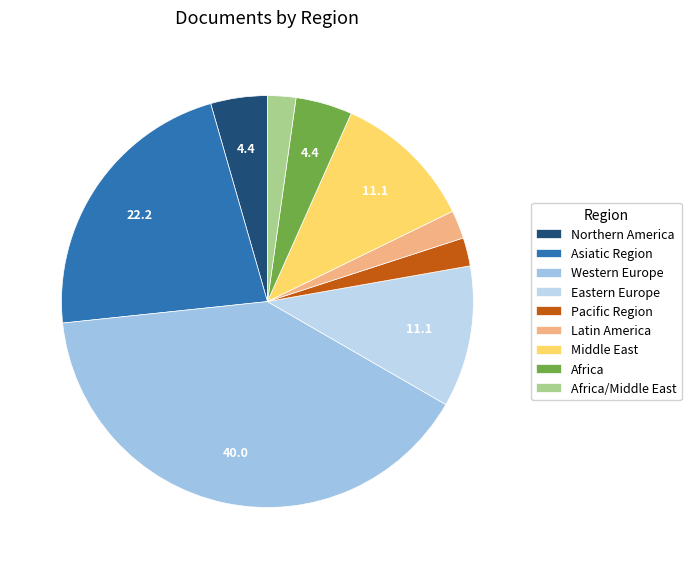

Which slice is the largest?

Western Europe